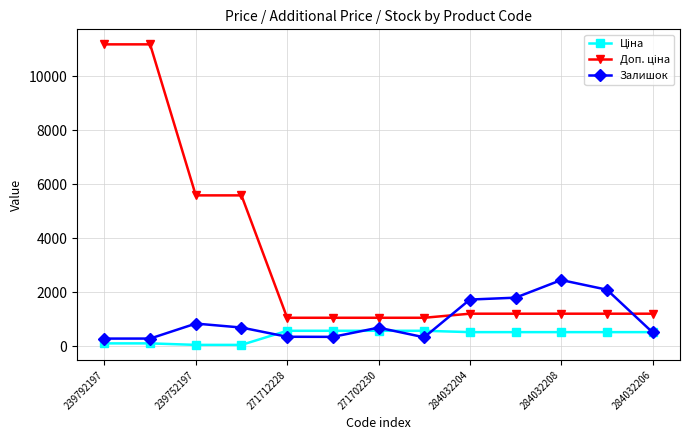

What is the value of the Залишок point at the 11th from the left?

2457.0